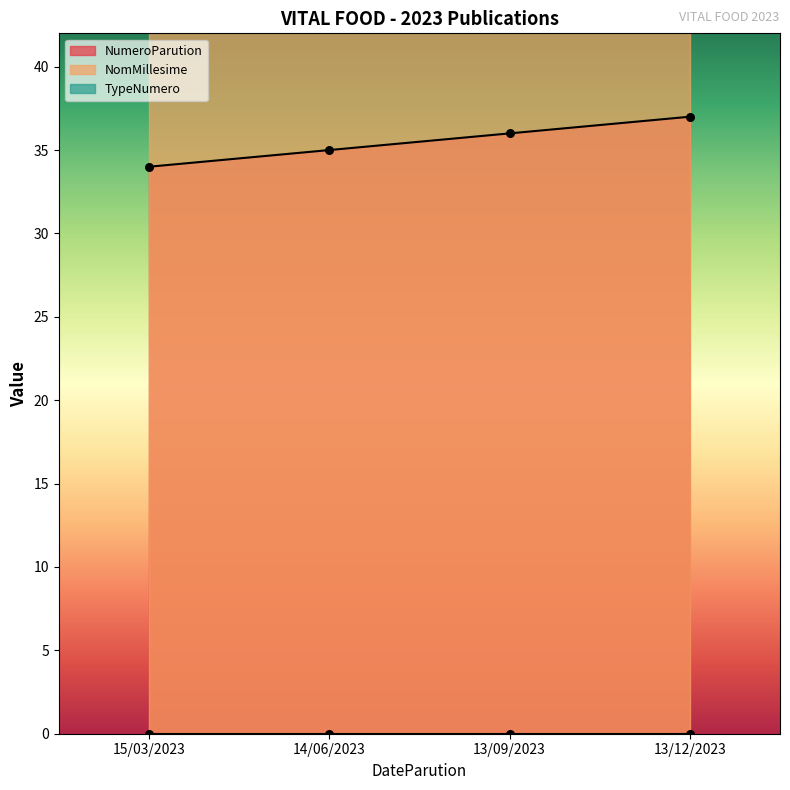

Rank the categories by NumeroParution value from lowest to highest.

15/03/2023, 14/06/2023, 13/09/2023, 13/12/2023